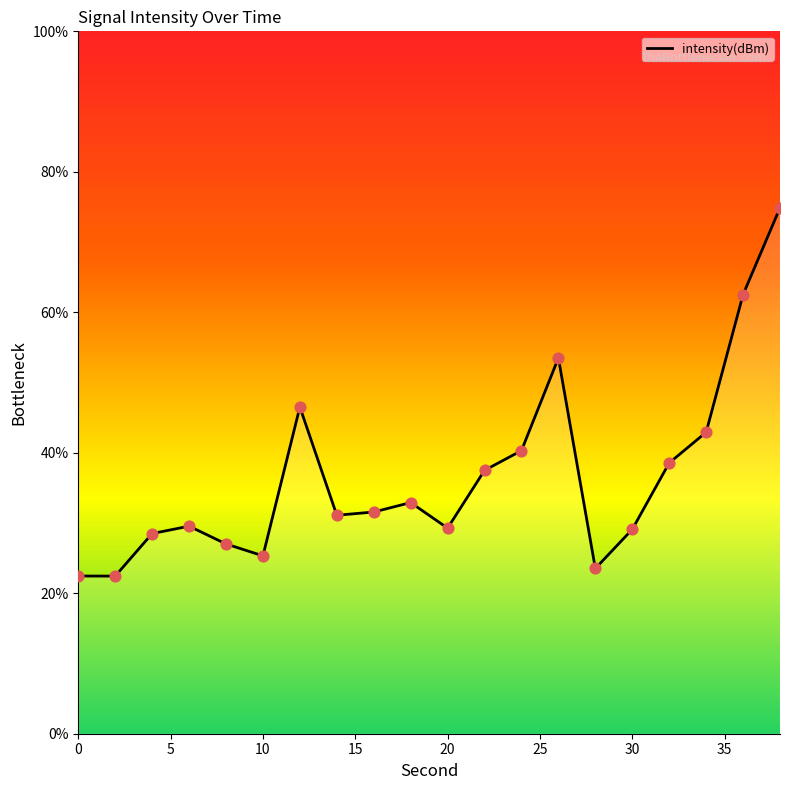

Between 16 and 2, which is larger?

16